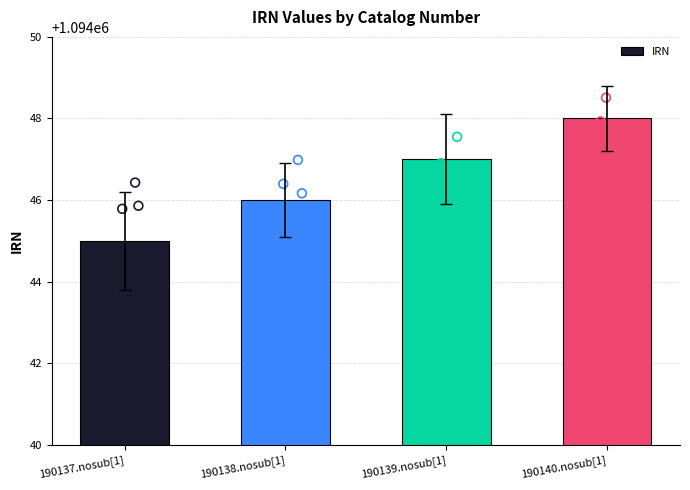

Approximately how many times larger is the value at 190139.nosub[1] compared to 190137.nosub[1]?

1.0